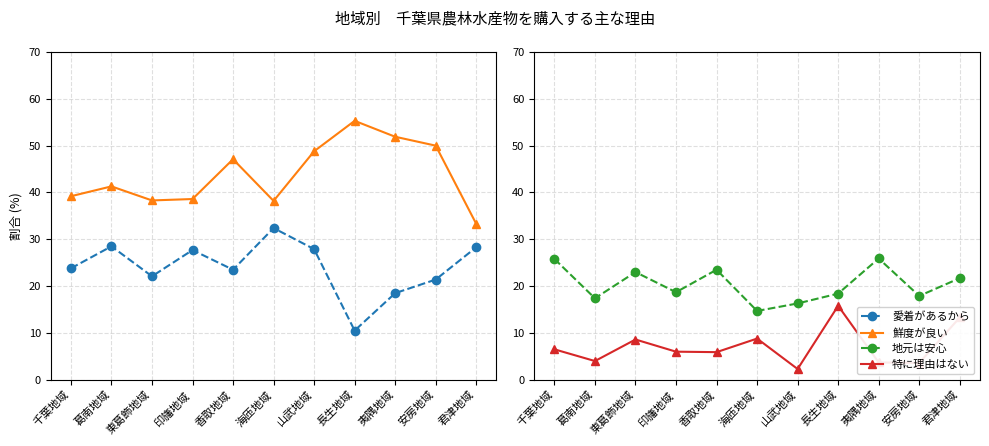

How many series are shown in this chart?

4